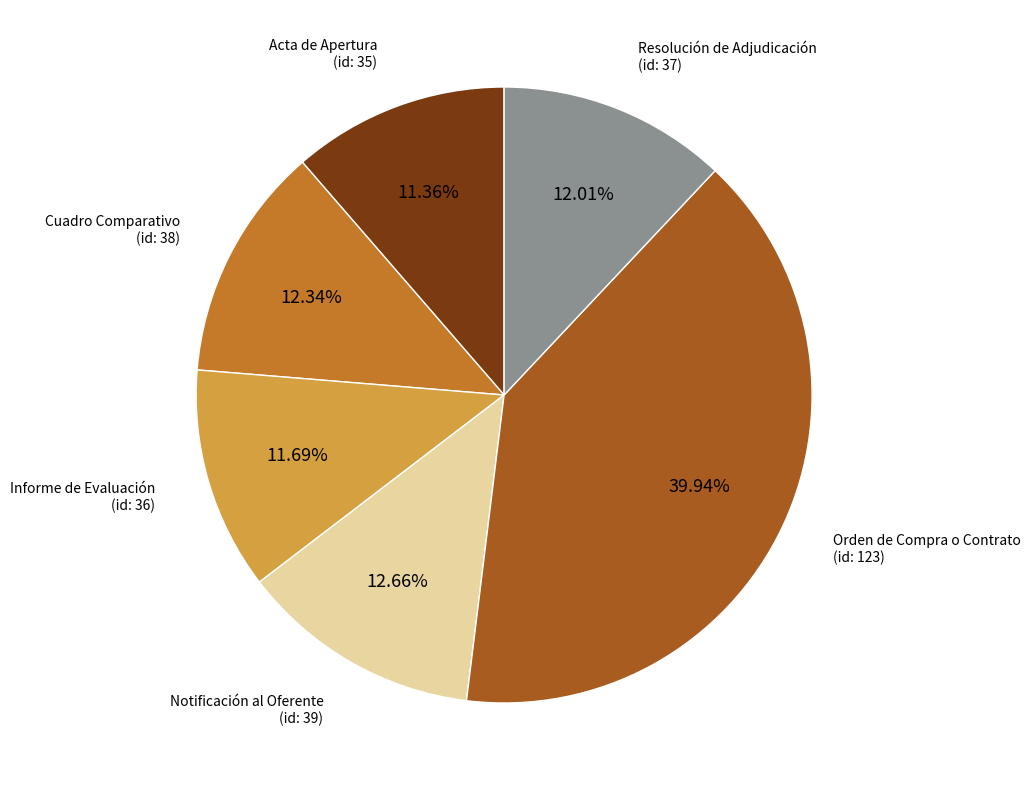

Is there a majority slice in this chart?

No